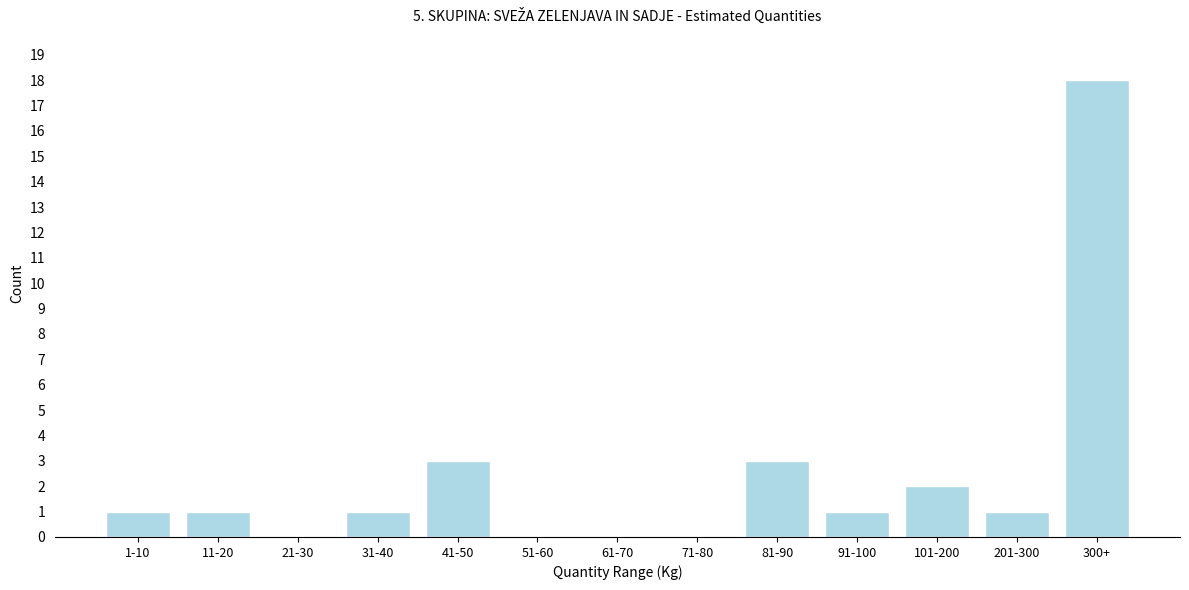

Reading right to left, what are all the values shown in this chart?

300+=18	201-300=1	101-200=2	91-100=1	81-90=3	71-80=0	61-70=0	51-60=0	41-50=3	31-40=1	21-30=0	11-20=1	1-10=1